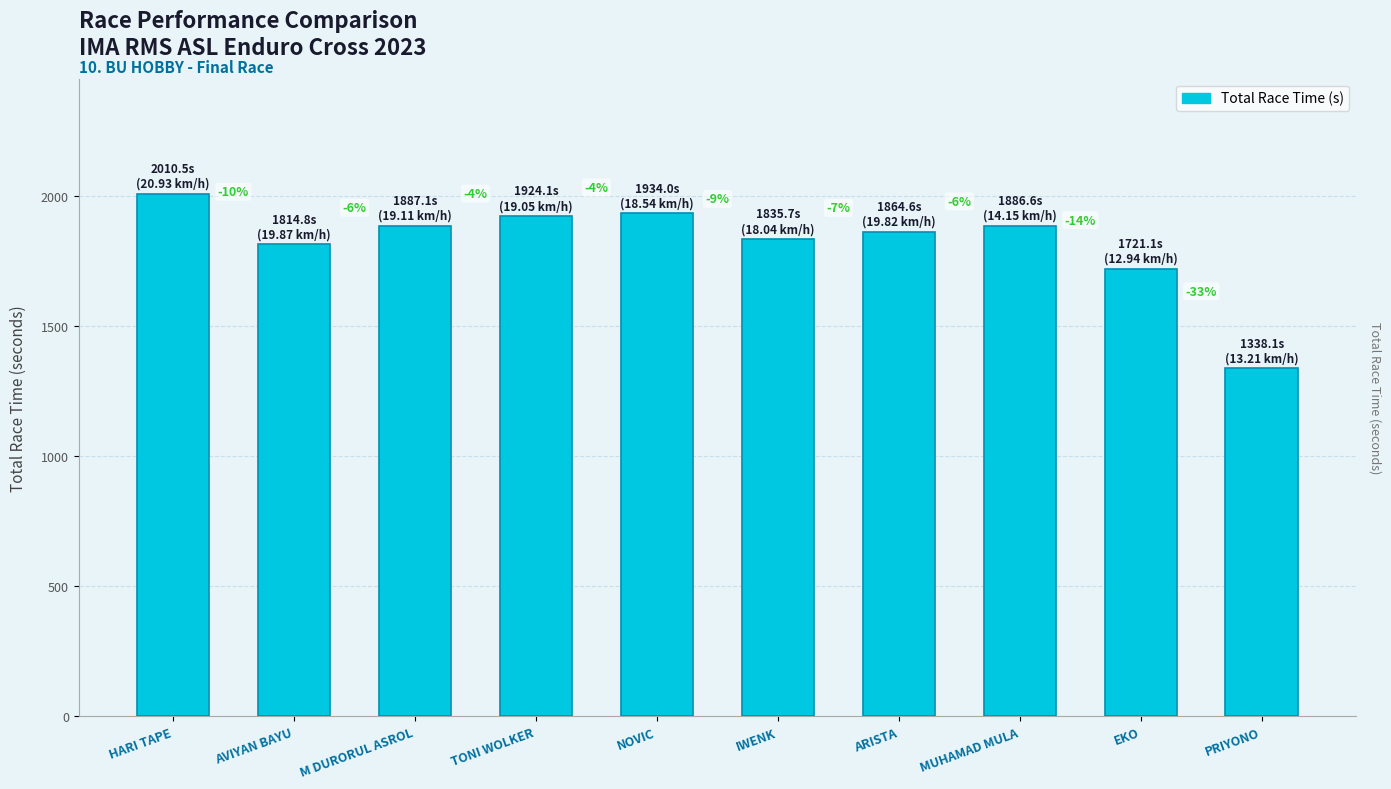

What is the difference between the second highest and second lowest values?

212.9